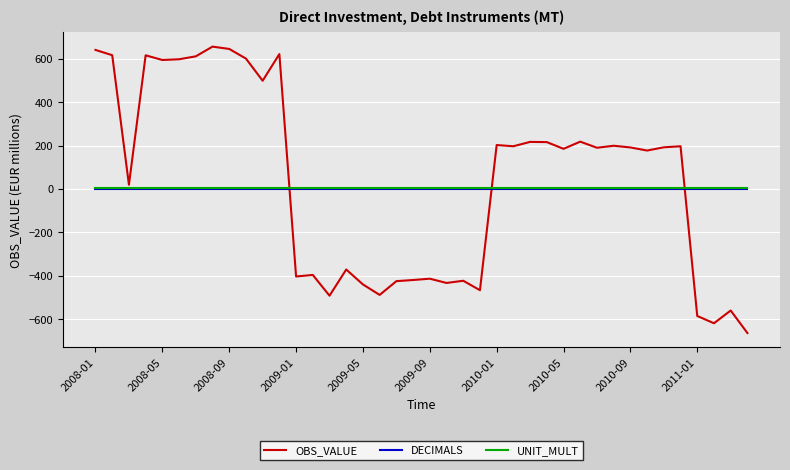

What is the greatest value displayed?

656.8